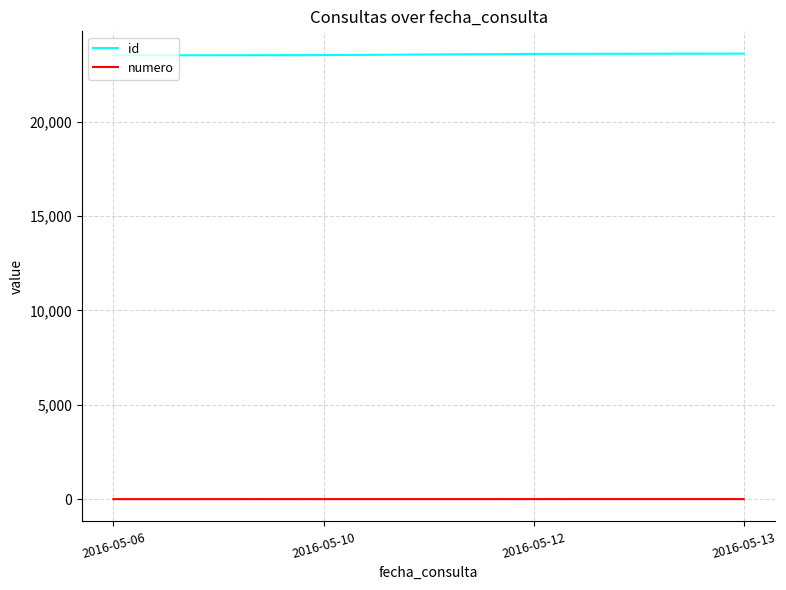

True or false: numero and id intersect in this chart.

False